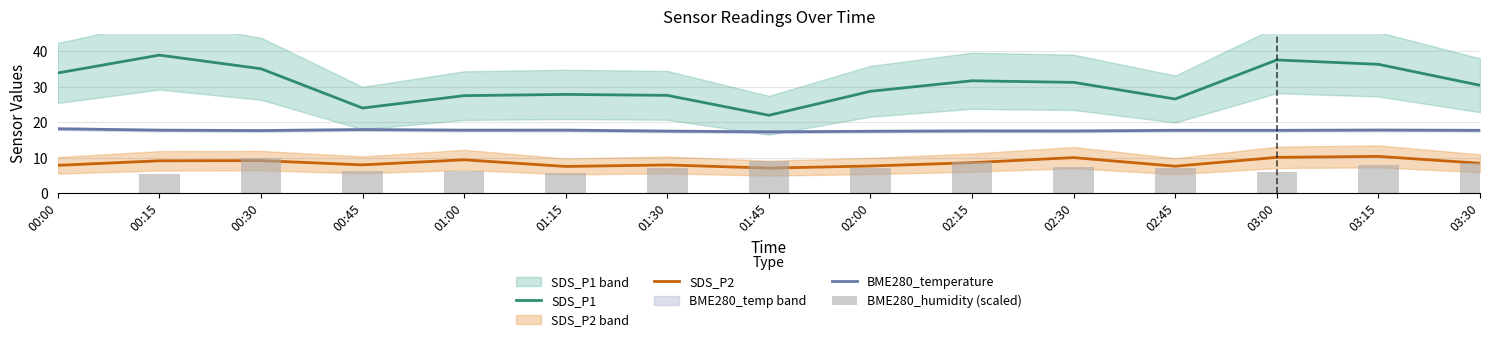

What are all the series names shown in the legend?

SDS_P1, SDS_P2, BME280_temperature, BME280_humidity (scaled)